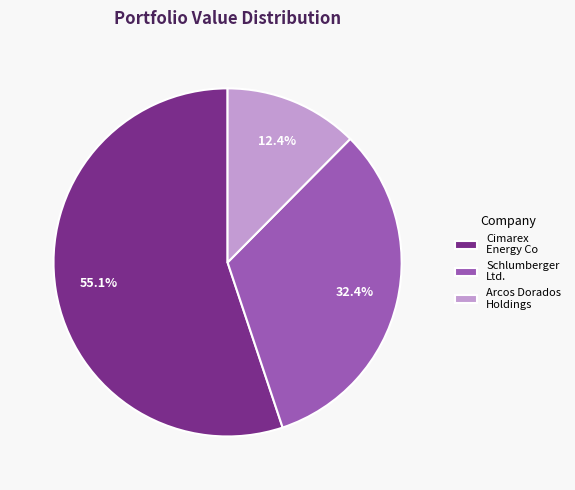

Rank the categories by value from lowest to highest.

Arcos Dorados Holdings, Schlumberger Ltd., Cimarex Energy Co